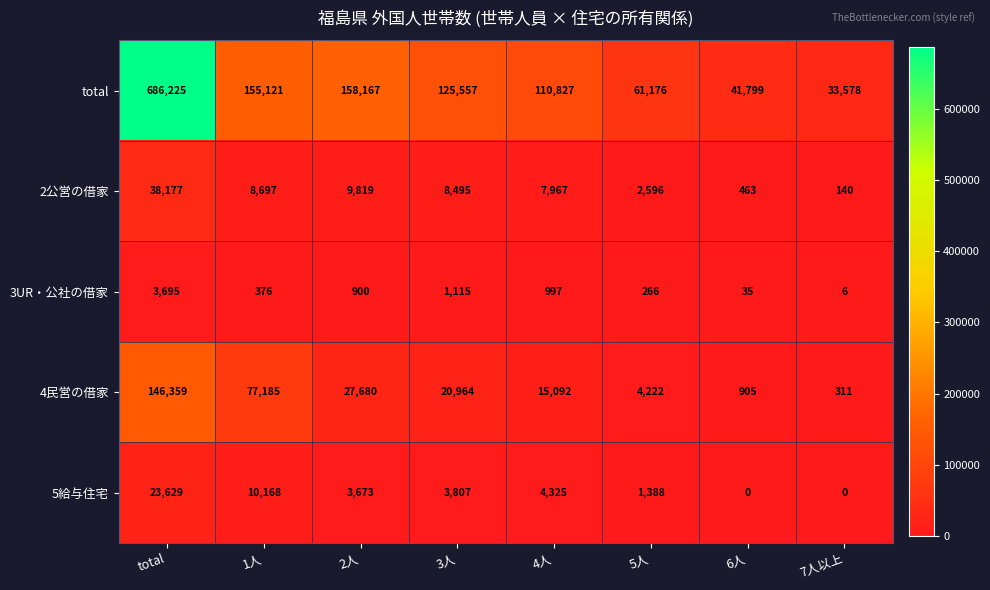

Which series has the widest spread of values?

total